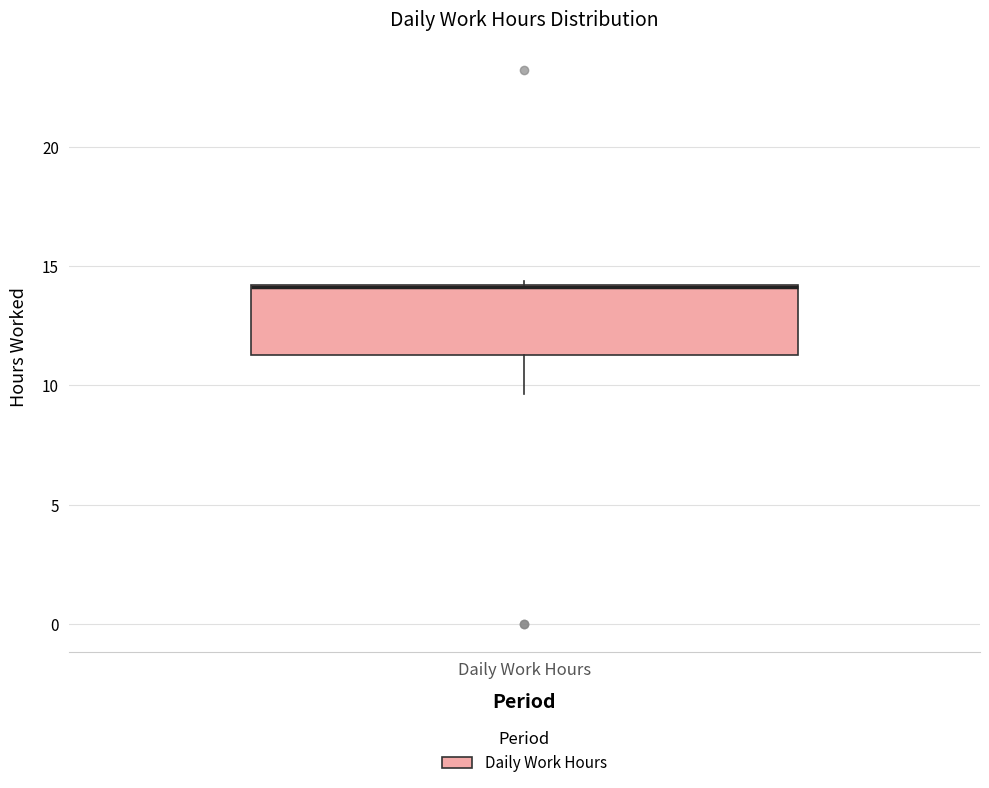

Transcribe this box plot: give where the median line is, the range the box spans, and where the two whiskers end, as read against the y-axis. The values are not printed on the chart, so give them approximately, as read against the axis.

median 14.0 (drawn on the box's upper edge), box 11.5 to 14.0, whiskers 9.5 to 14.5